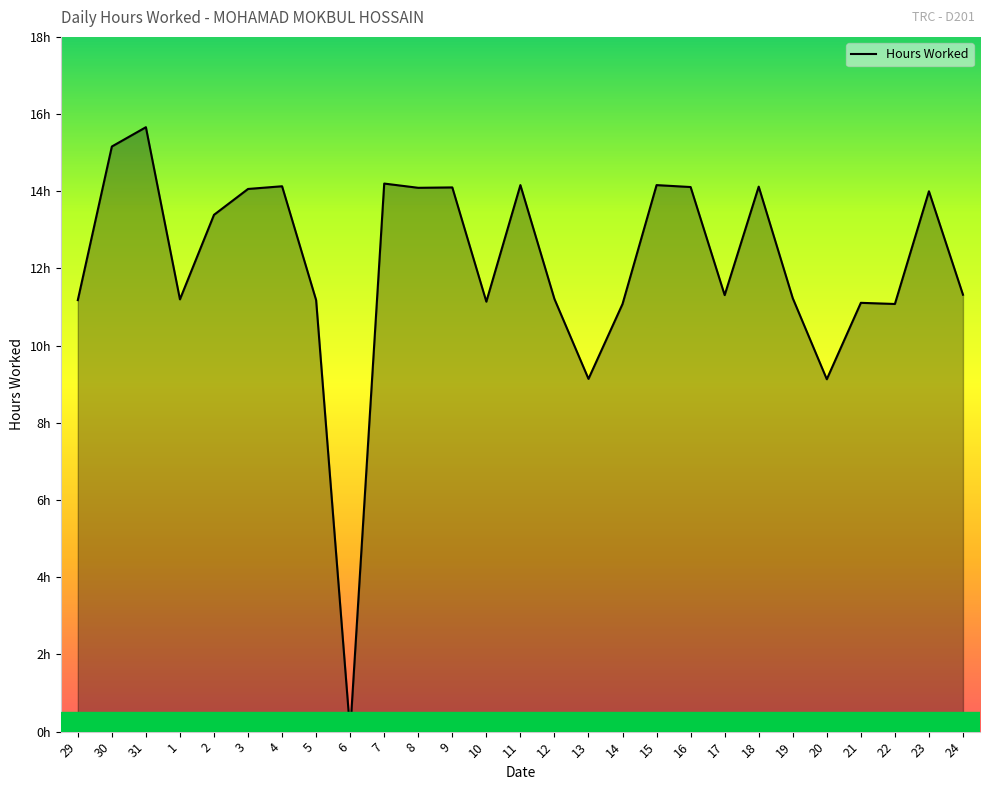

Rank the categories by value from lowest to highest.

6, 20, 13, 14, 22, 21, 10, 29, 5, 1, 12, 19, 17, 24, 2, 23, 3, 8, 9, 16, 18, 4, 11, 15, 7, 30, 31